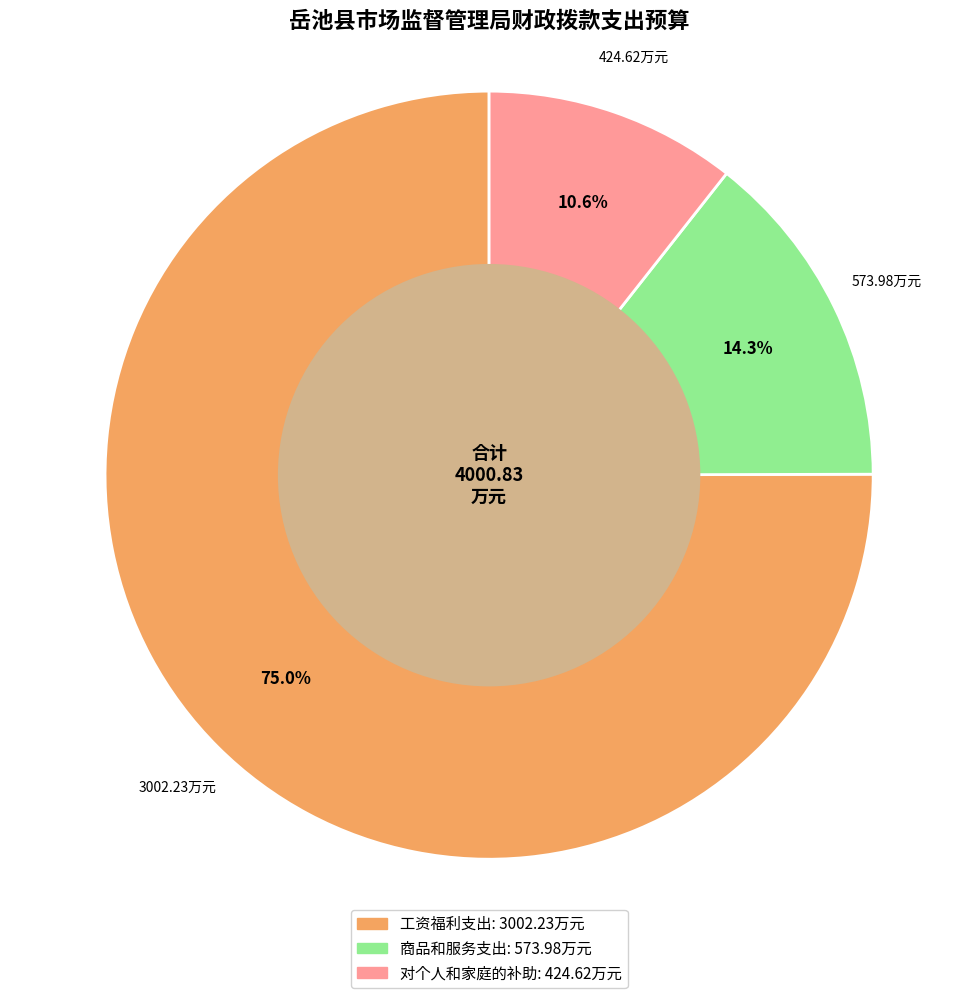

How many segments does this pie chart have?

3